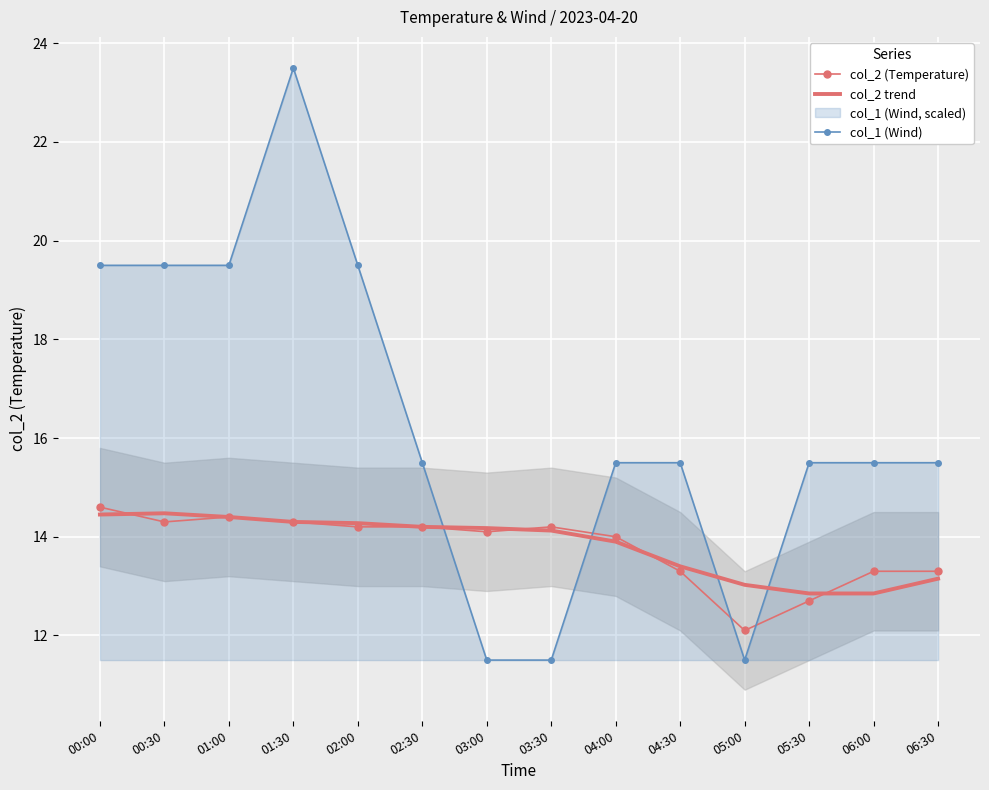

In col_2 trend, how many points are higher than both neighbors (excluding endpoints)?

1